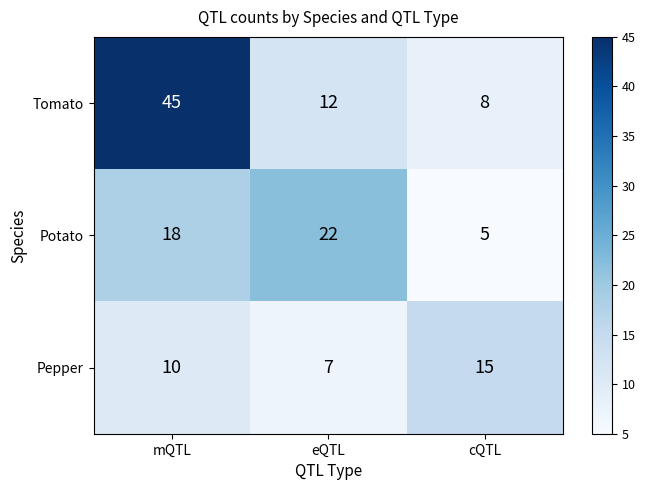

Reading left to right, extract all data points from this chart.

Tomato: 45	12	8
Potato: 18	22	5
Pepper: 10	7	15